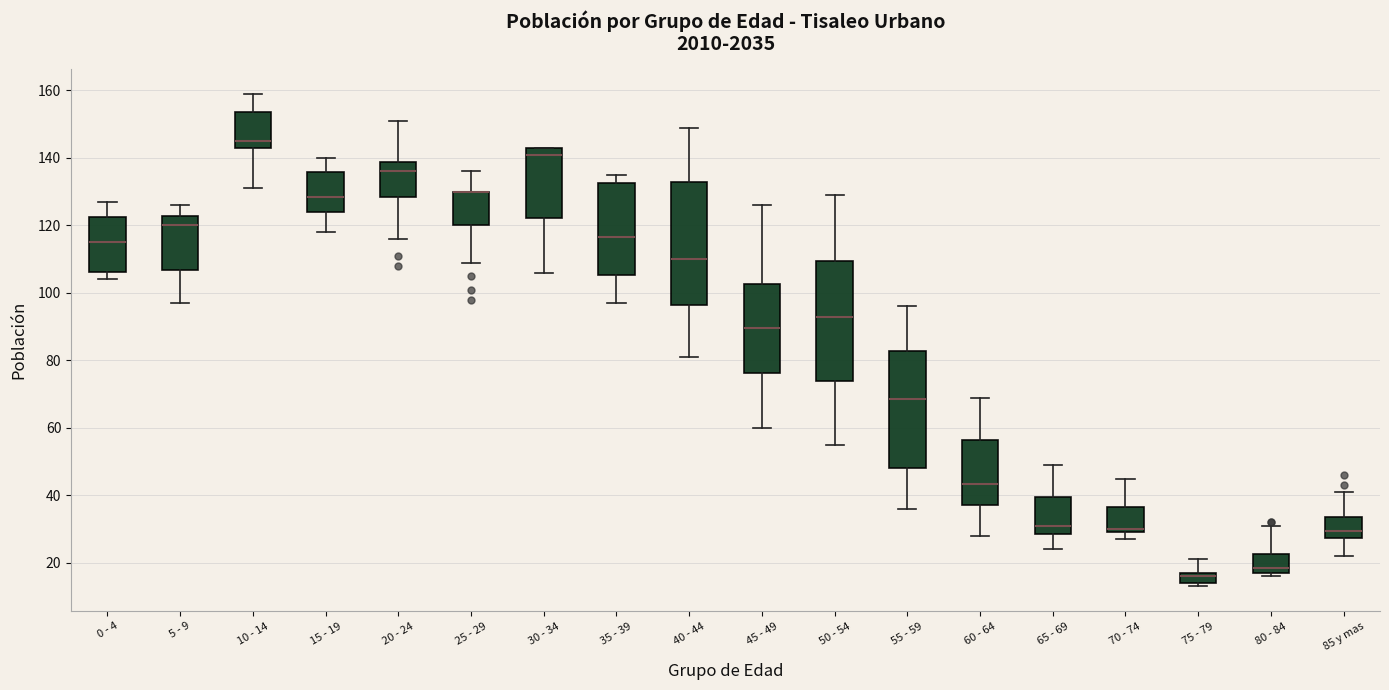

Reading left to right, transcribe this box plot: for each box, give where its median line is, the range the box spans, and where its two whiskers end, as read against the y-axis. The values are not printed on the chart, so give them approximately, as read against the axis.

0 - 4: median 116, box 106 to 122, whiskers 104 to 128
5 - 9: median 120, box 106 to 122, whiskers 98 to 126
10 - 14: median 146, box 144 to 154, whiskers 132 to 160
15 - 19: median 128, box 124 to 136, whiskers 118 to 140
20 - 24: median 136, box 128 to 138, whiskers 116 to 152
25 - 29: median 130 (drawn on the box's upper edge), box 120 to 130, whiskers 110 to 136
30 - 34: median 142, box 122 to 144, whiskers 106 to 144
35 - 39: median 116, box 106 to 132, whiskers 98 to 136
40 - 44: median 110, box 96 to 132, whiskers 82 to 150
45 - 49: median 90, box 76 to 102, whiskers 60 to 126
50 - 54: median 94, box 74 to 110, whiskers 56 to 130
55 - 59: median 68, box 48 to 82, whiskers 36 to 96
60 - 64: median 44, box 38 to 56, whiskers 28 to 70
65 - 69: median 32, box 28 to 40, whiskers 24 to 50
70 - 74: median 30 (just above the box's lower edge), box 30 to 36, whiskers 28 to 46
75 - 79: median 16, box 14 to 18, whiskers 14 (just below the box's lower edge) to 22
80 - 84: median 18 (just above the box's lower edge), box 18 to 22, whiskers 16 to 32
85 y mas: median 30, box 28 to 34, whiskers 22 to 42